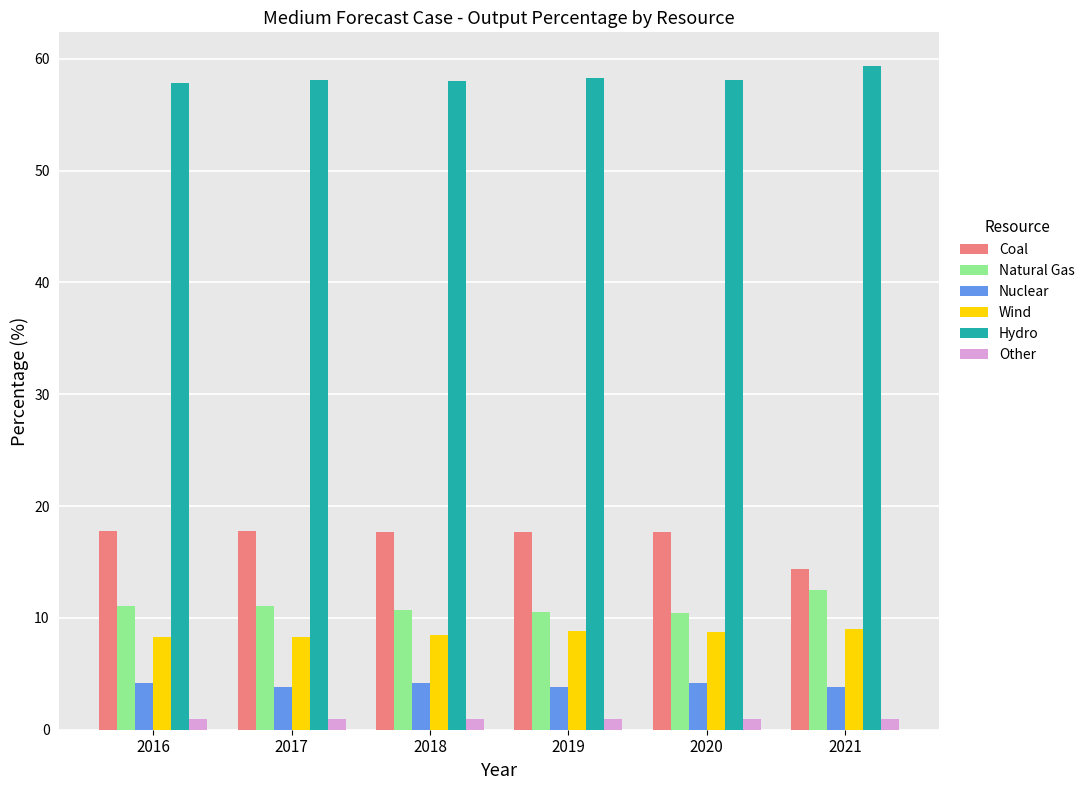

True or false: Hydro has a value of 101.4 at 2019.

False